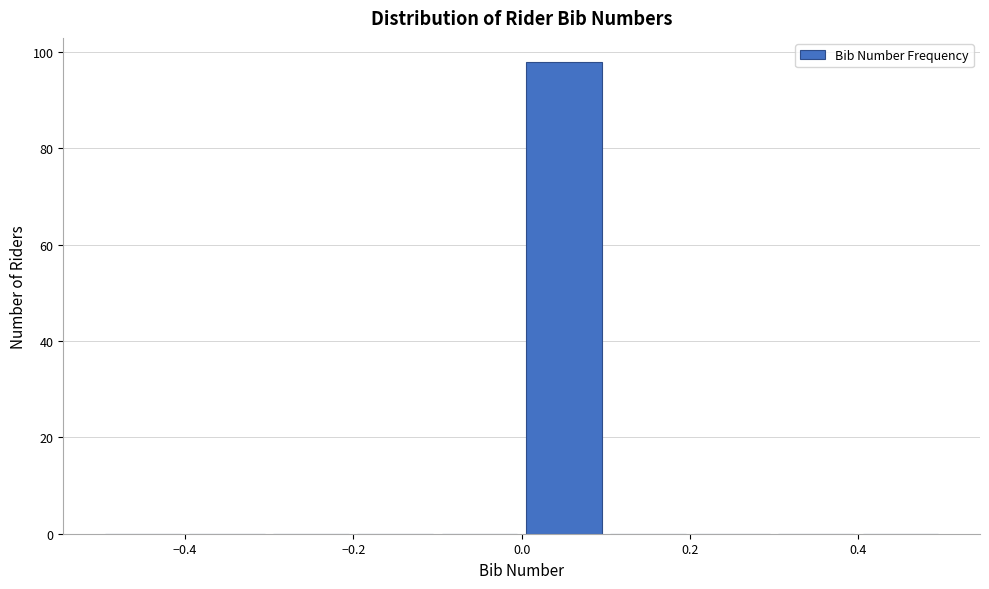

Reading left to right, transcribe this chart: for each bar, give the range it covers on the x-axis and its height. The values are not printed on the chart, so give them approximately, as read against the axis.

-0.5 to -0.4: 0
-0.4 to -0.3: 0
-0.3 to -0.2: 0
-0.2 to -0.1: 0
-0.1 to 0.0: 0
0.0 to 0.1: 98
0.1 to 0.2: 0
0.2 to 0.3: 0
0.3 to 0.4: 0
0.4 to 0.5: 0